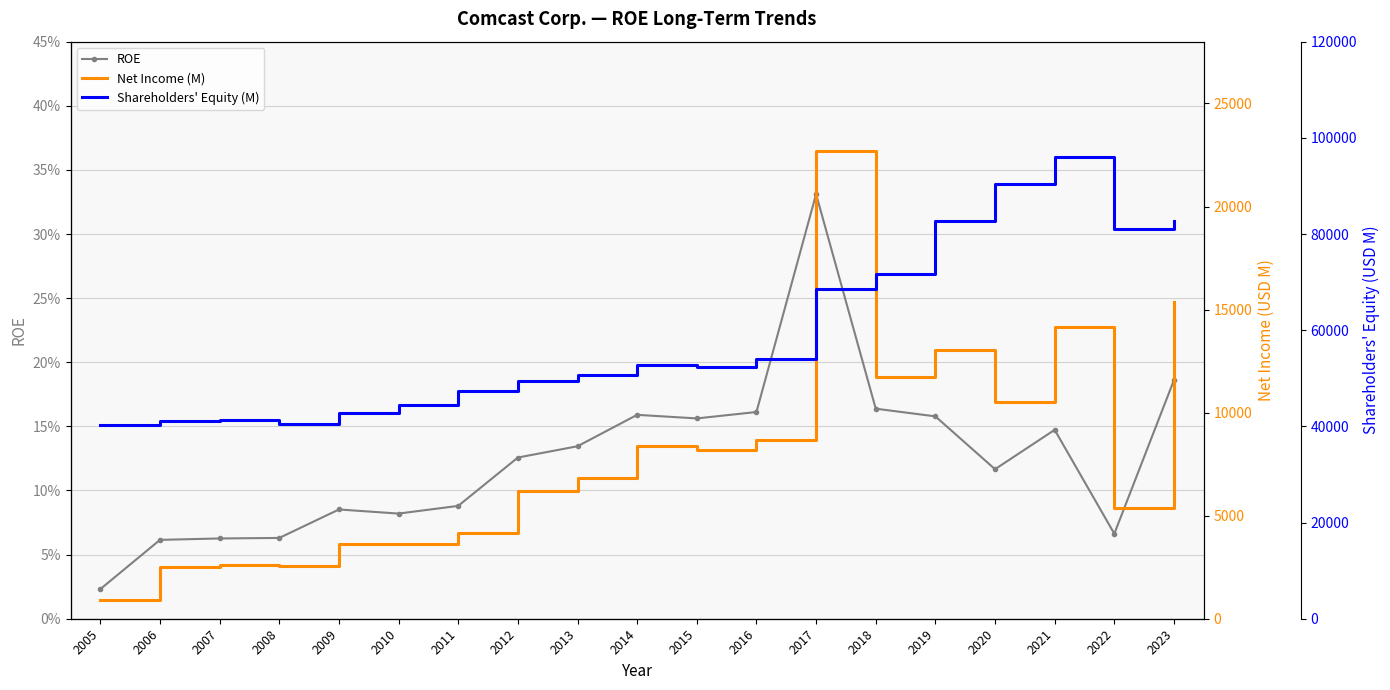

Which category has the lowest value across all series?

2005